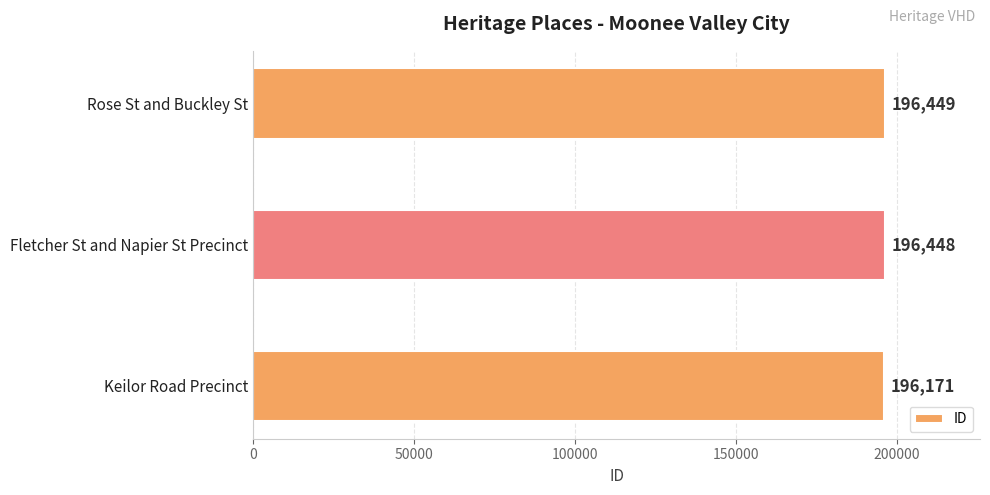

Reading bottom to top, transcribe all the data shown in this chart.

Keilor Road Precinct=196171	Fletcher St and Napier St Precinct=196448	Rose St and Buckley St=196449